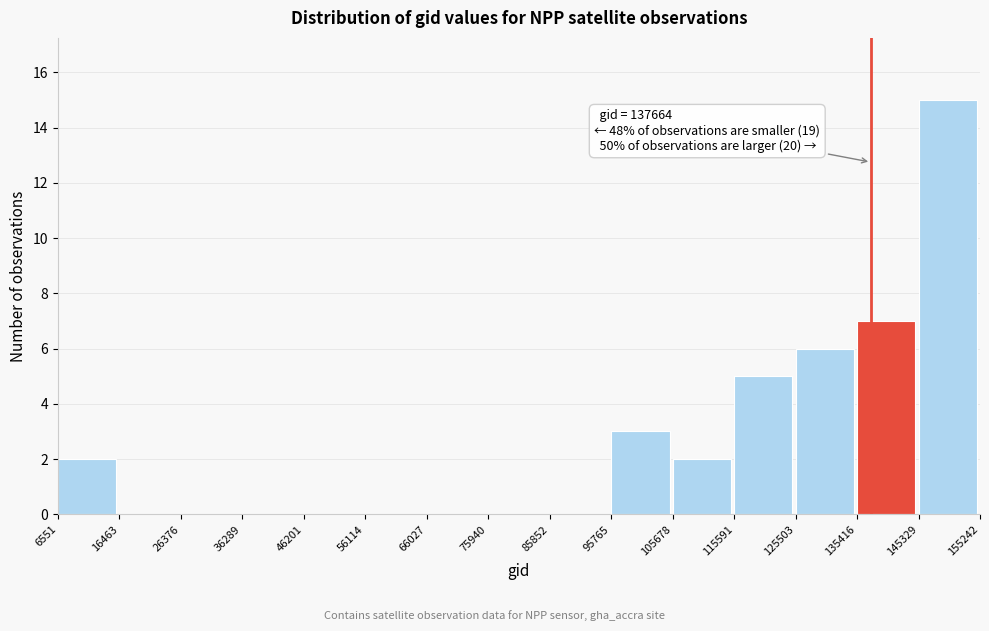

Over which range of the x-axis is the bar tallest?

145329 to 155242